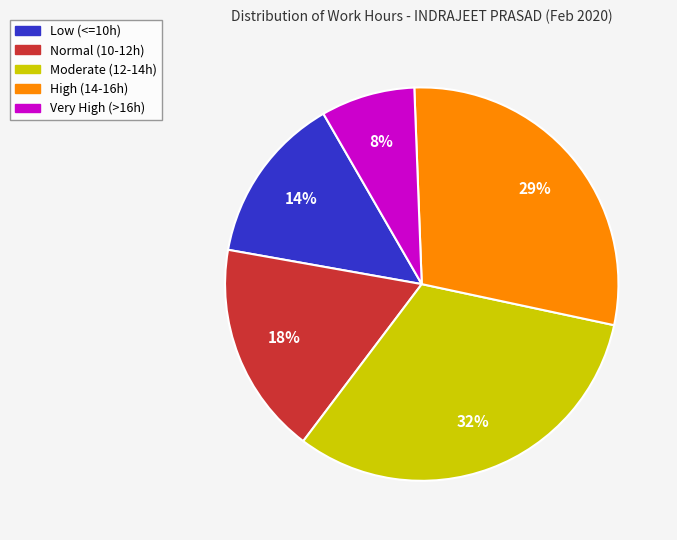

To the nearest percent, what is the difference between the largest and smallest slice percentages?

24%